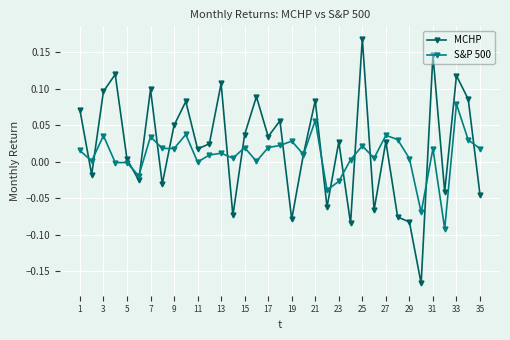

How many lines are shown in the chart?

2